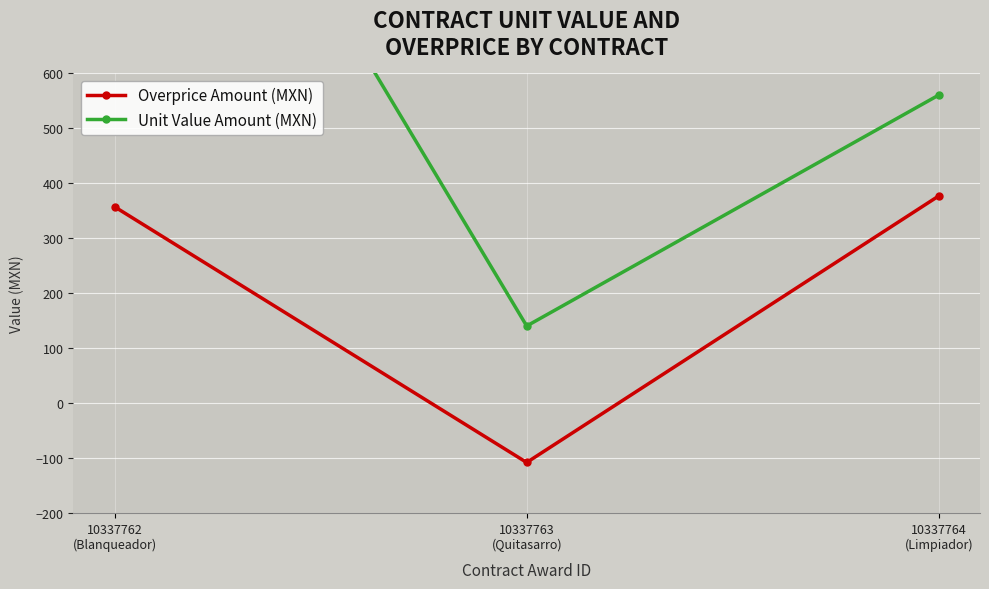

How many values in the Overprice Amount (MXN) series exceed 356?

2